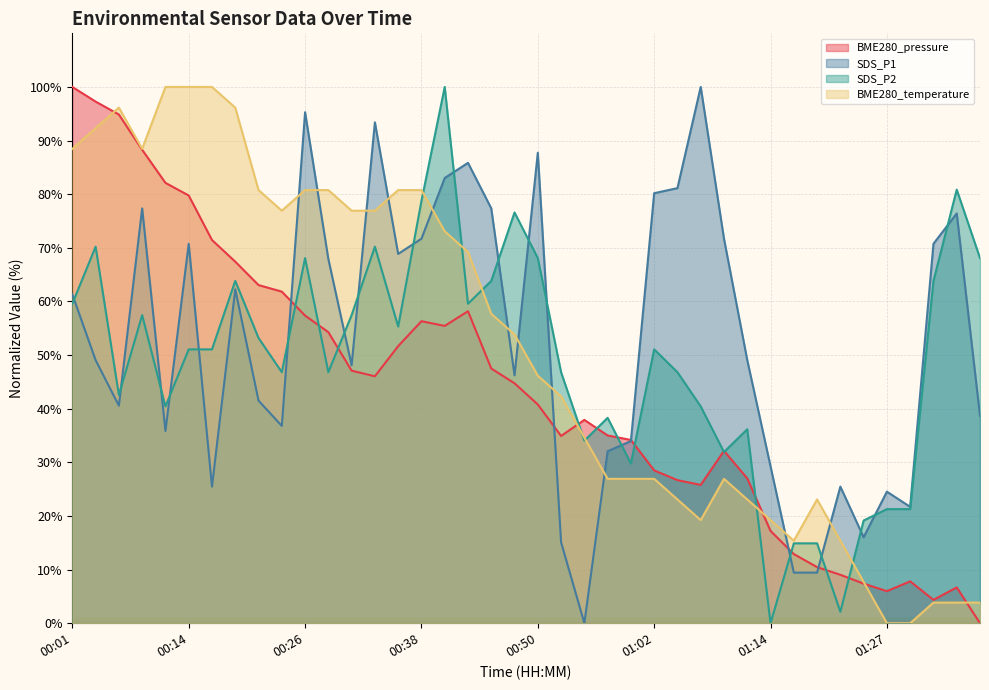

Reading left to right, what are all the values shown in this chart?

BME280_pressure: 00:01=100.0	00:04=97.3	00:06=94.9	00:09=88.3	00:11=82.1	00:14=79.8	00:16=71.5	00:18=67.4	00:21=63.1	00:23=61.8	00:26=57.4	00:28=54.3	00:31=47.1	00:33=46.1	00:36=51.7	00:38=56.3	00:40=55.4	00:43=58.2	00:45=47.5	00:48=44.7	00:50=40.8	00:53=34.9	00:55=37.9	00:57=35.0	01:00=34.2	01:02=28.5	01:05=26.7	01:07=25.8	01:10=32.1	01:12=27.0	01:14=17.2	01:17=12.9	01:19=10.5	01:22=9.0	01:24=7.4	01:27=6.0	01:29=7.8	01:31=4.4	01:34=6.7	01:36=0.0
SDS_P1: 00:01=61.3	00:04=49.1	00:06=40.6	00:09=77.4	00:11=35.8	00:14=70.8	00:16=25.5	00:18=62.3	00:21=41.5	00:23=36.8	00:26=95.3	00:28=67.9	00:31=48.1	00:33=93.4	00:36=68.9	00:38=71.7	00:40=83.0	00:43=85.8	00:45=77.4	00:48=46.2	00:50=87.7	00:53=15.1	00:55=0.0	00:57=32.1	01:00=34.0	01:02=80.2	01:05=81.1	01:07=100.0	01:10=71.7	01:12=49.1	01:14=29.2	01:17=9.4	01:19=9.4	01:22=25.5	01:24=16.0	01:27=24.5	01:29=21.7	01:31=70.8	01:34=76.4	01:36=38.7
SDS_P2: 00:01=59.6	00:04=70.2	00:06=42.6	00:09=57.4	00:11=40.4	00:14=51.1	00:16=51.1	00:18=63.8	00:21=53.2	00:23=46.8	00:26=68.1	00:28=46.8	00:31=57.4	00:33=70.2	00:36=55.3	00:38=78.7	00:40=100.0	00:43=59.6	00:45=63.8	00:48=76.6	00:50=68.1	00:53=46.8	00:55=34.0	00:57=38.3	01:00=29.8	01:02=51.1	01:05=46.8	01:07=40.4	01:10=31.9	01:12=36.2	01:14=0.0	01:17=14.9	01:19=14.9	01:22=2.1	01:24=19.1	01:27=21.3	01:29=21.3	01:31=63.8	01:34=80.9	01:36=68.1
BME280_temperature: 00:01=88.5	00:04=92.3	00:06=96.2	00:09=88.5	00:11=100.0	00:14=100.0	00:16=100.0	00:18=96.2	00:21=80.8	00:23=76.9	00:26=80.8	00:28=80.8	00:31=76.9	00:33=76.9	00:36=80.8	00:38=80.8	00:40=73.1	00:43=69.2	00:45=57.7	00:48=53.8	00:50=46.2	00:53=42.3	00:55=34.6	00:57=26.9	01:00=26.9	01:02=26.9	01:05=23.1	01:07=19.2	01:10=26.9	01:12=23.1	01:14=19.2	01:17=15.4	01:19=23.1	01:22=15.4	01:24=7.7	01:27=0.0	01:29=0.0	01:31=3.8	01:34=3.8	01:36=3.8